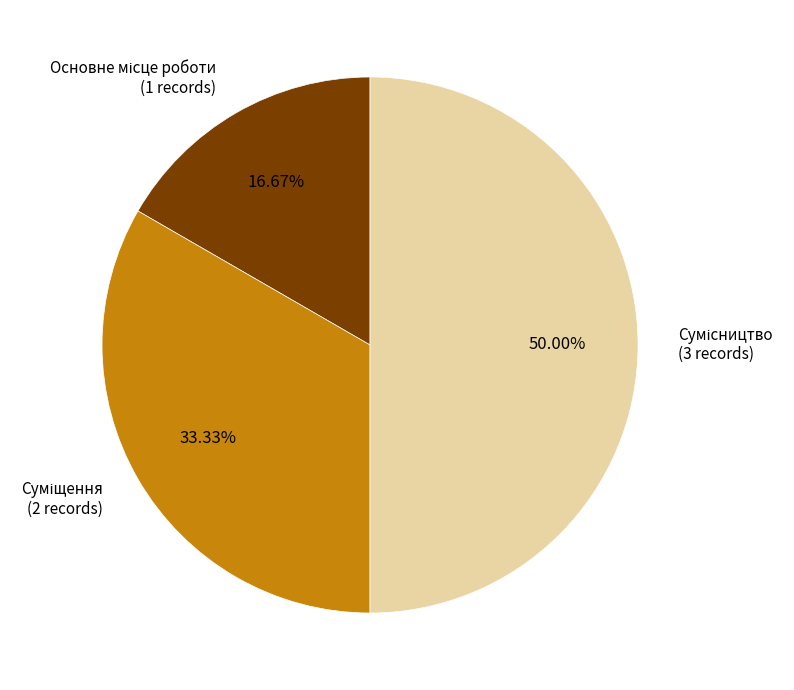

Between Суміщення and Основне місце роботи, which is larger?

Суміщення